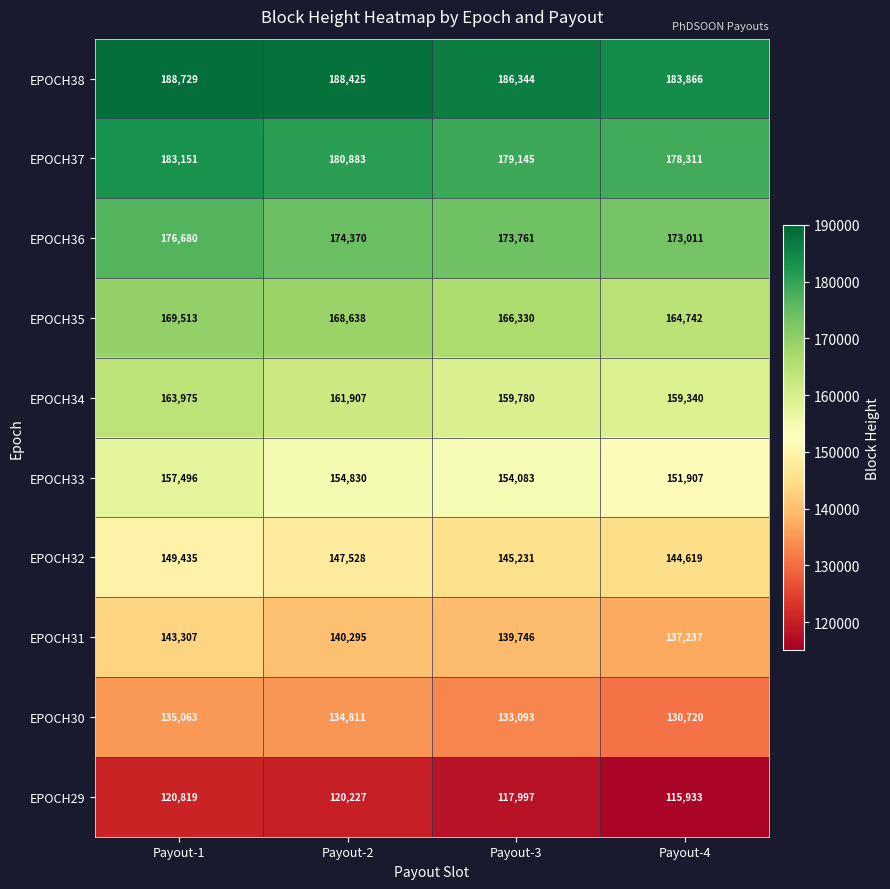

At which label does EPOCH31 first exceed 140295?

Payout-1